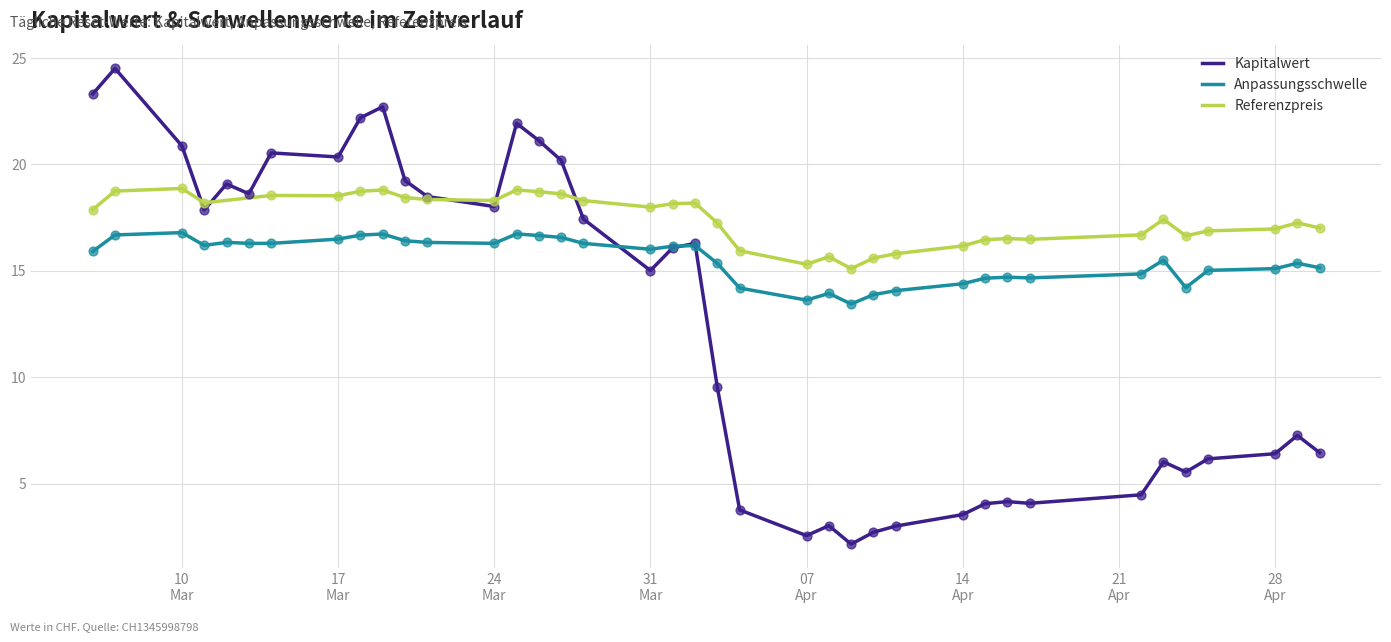

What are all the series names shown in the legend?

Kapitalwert, Anpassungsschwelle, Referenzpreis